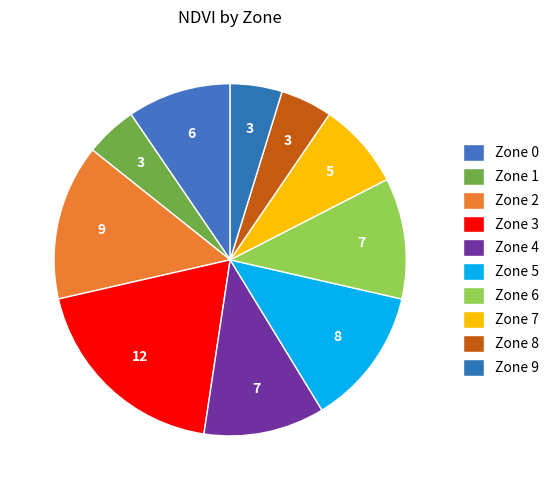

Rank the categories by value from lowest to highest.

Zone 1, Zone 8, Zone 9, Zone 7, Zone 0, Zone 4, Zone 6, Zone 5, Zone 2, Zone 3